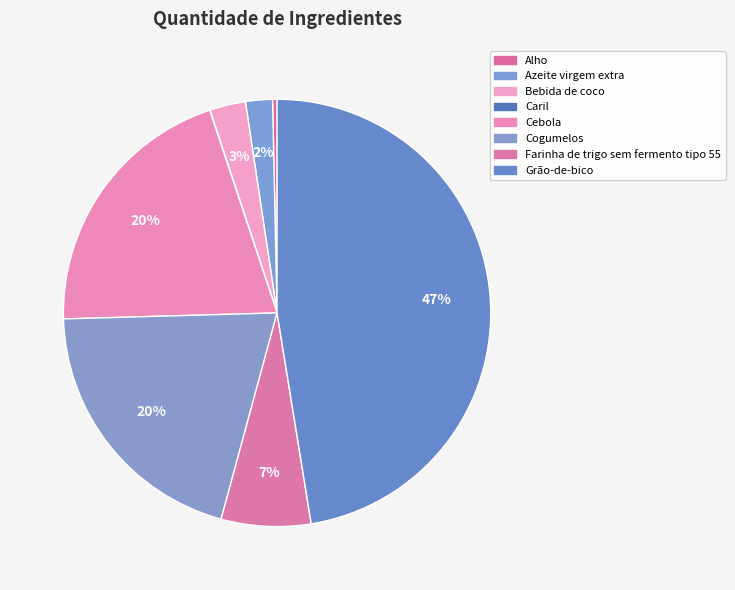

Does any single category account for the majority?

No